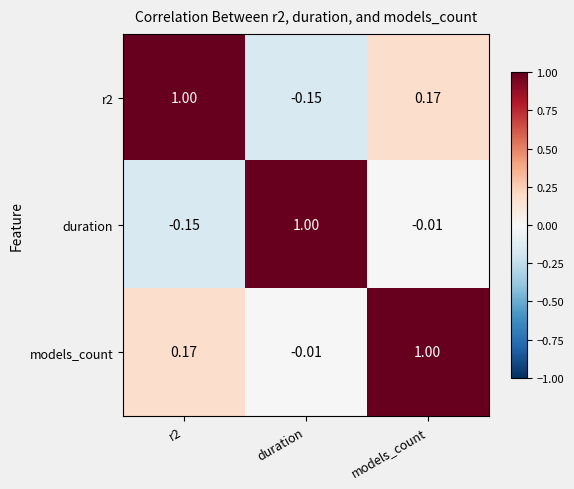

At how many categories does at least one series exceed 0?

3